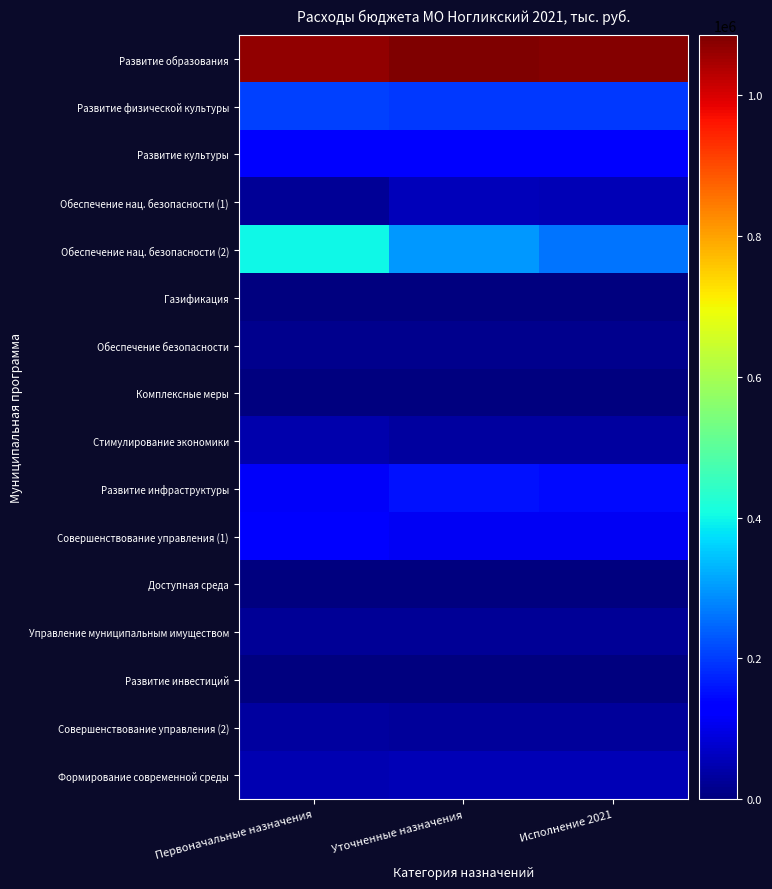

How many data points does each series have?

3